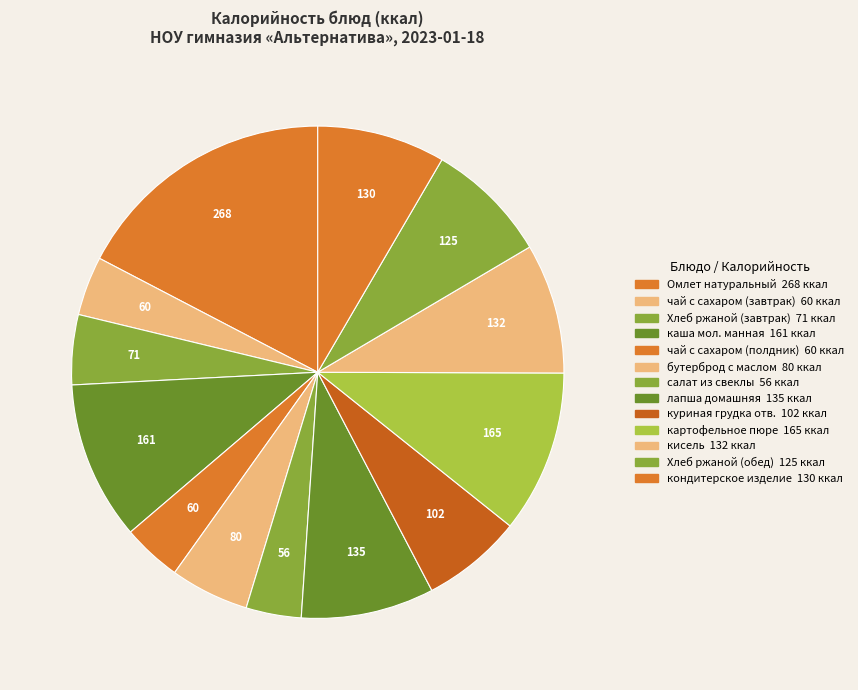

True or false: каша мол. манная accounts for 10% of the total.

True